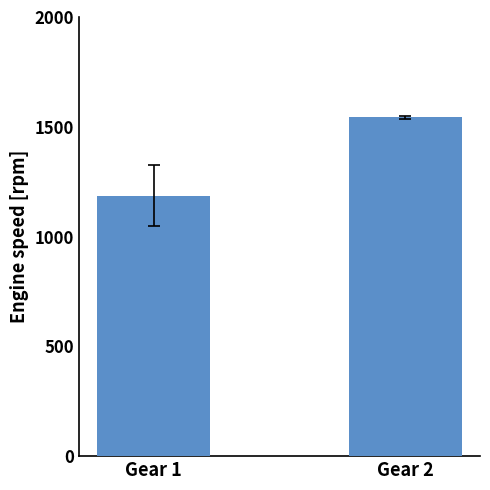

What is the change in value from Gear 1 to Gear 2?

+355.9